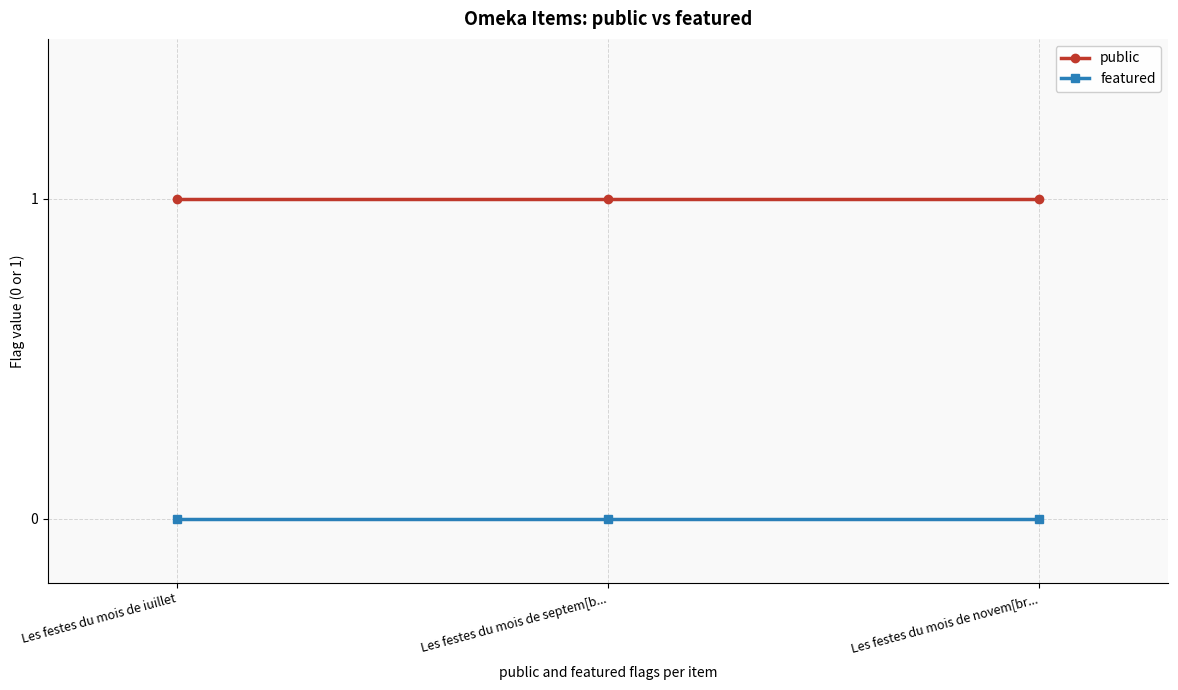

Rank the series at Les festes du mois de iuillet from lowest to highest value.

featured, public